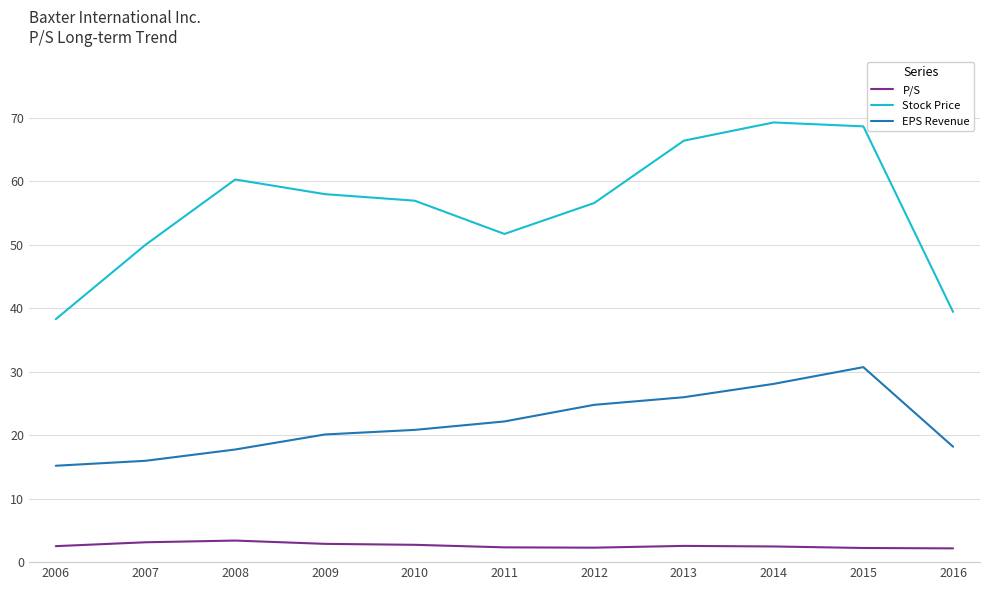

What is the smallest value displayed?

2.2